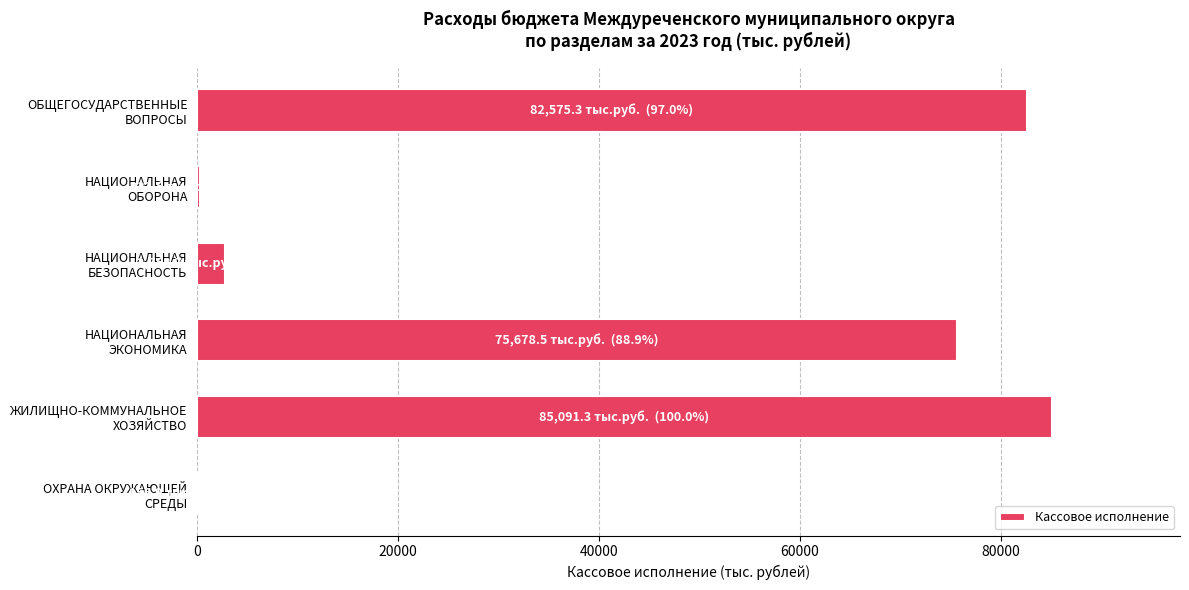

What is the maximum value shown in the chart?

85091.3